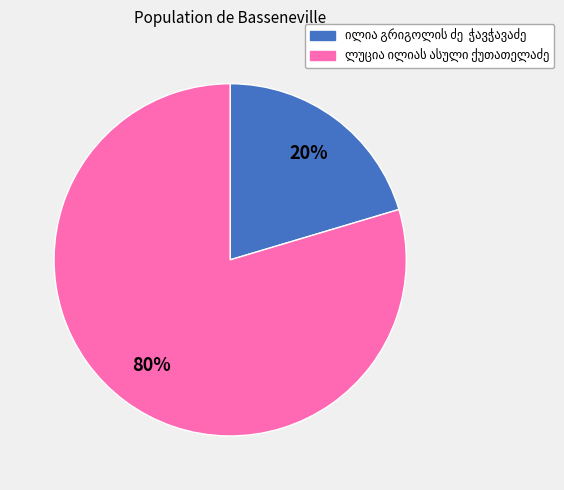

To the nearest percent, what is the average slice percentage?

50%